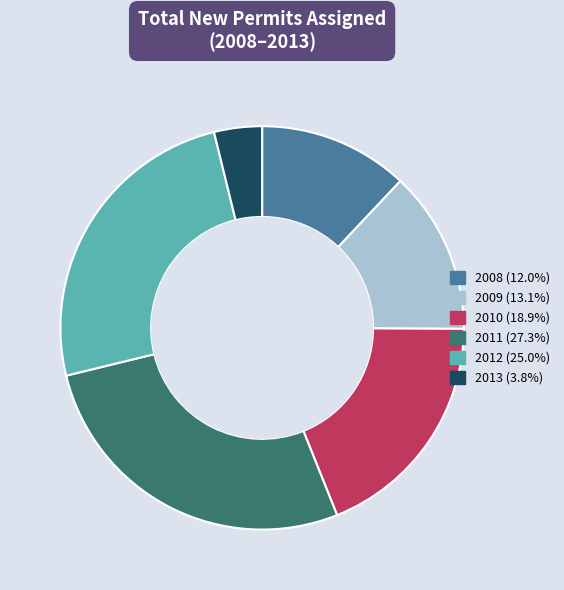

How many segments does this pie chart have?

6